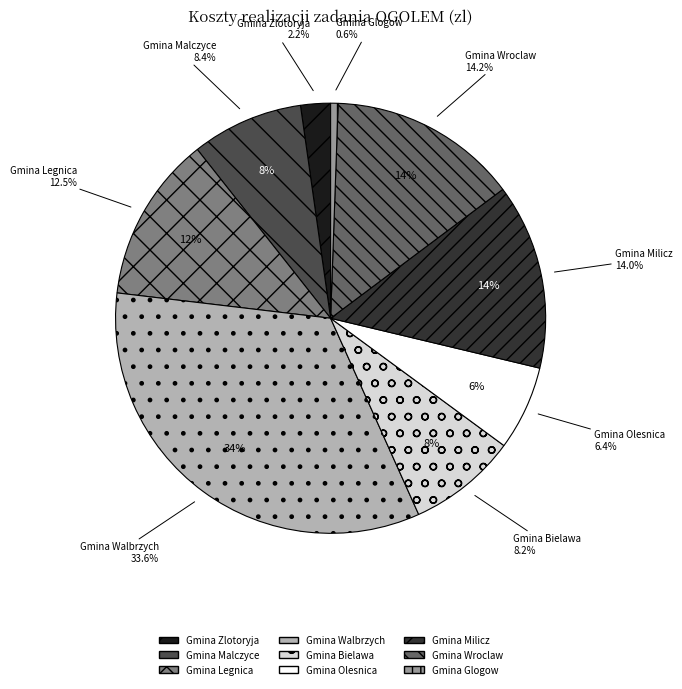

How many segments does this pie chart have?

9